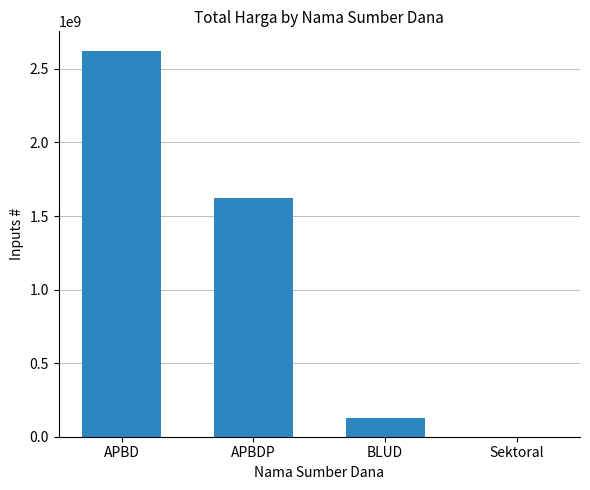

Does the chart contain stacked bars?

No